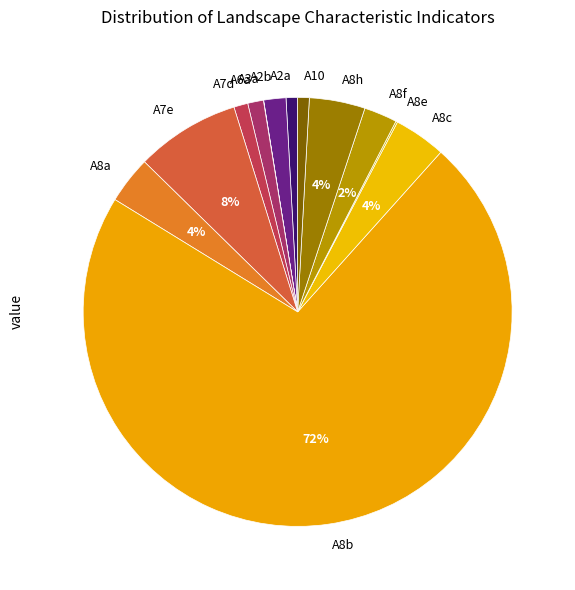

To the nearest percent, what is the difference between the largest and smallest slice percentages?

72%